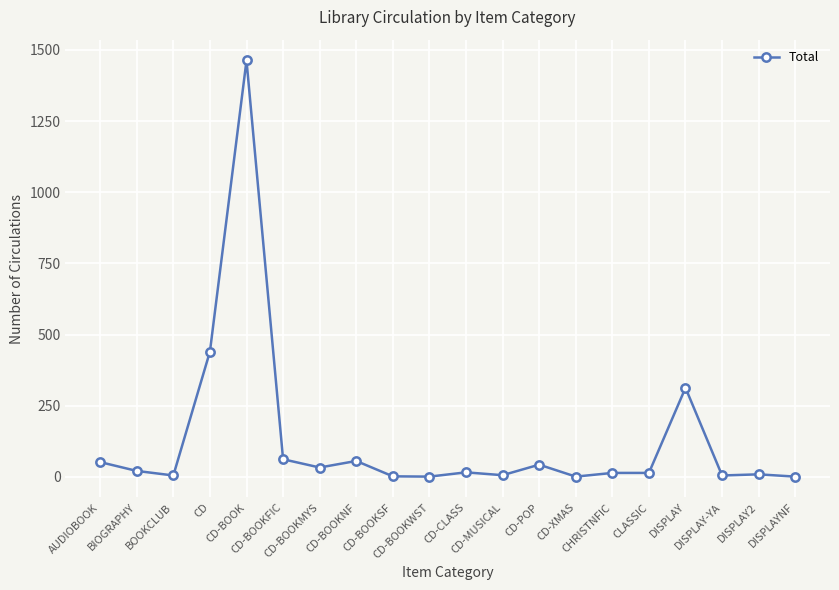

What is the average value?

128